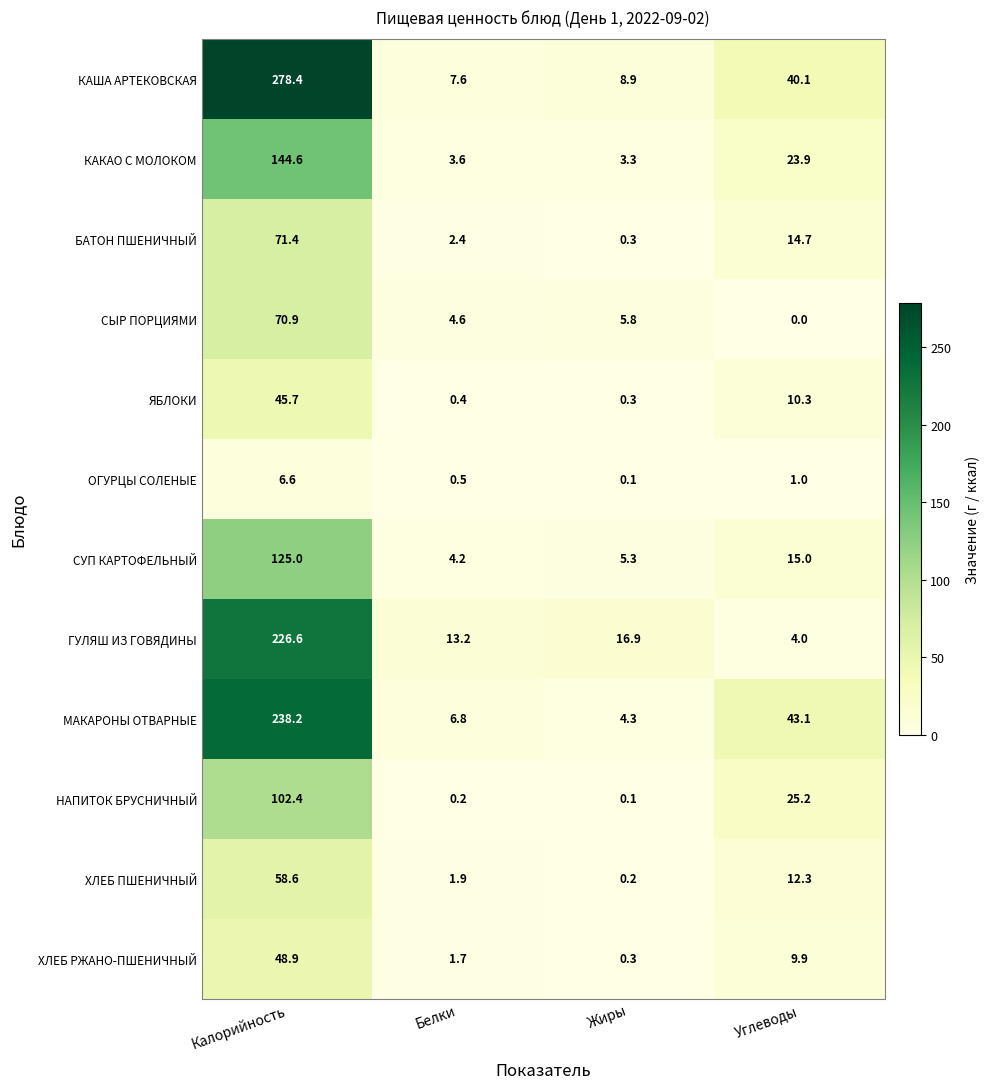

How many values in the ЯБЛОКИ series are below 10?

2